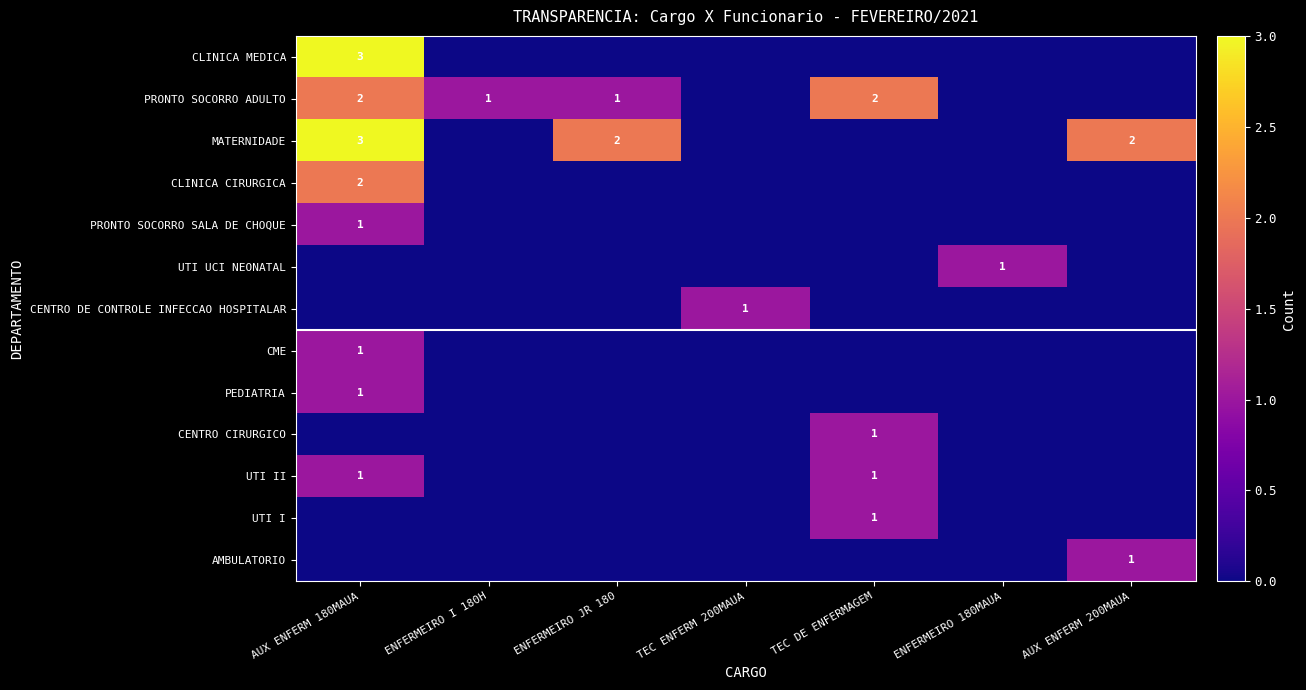

The value of AMBULATORIO at AUX ENFERM 200MAUA is 2. True or false?

False